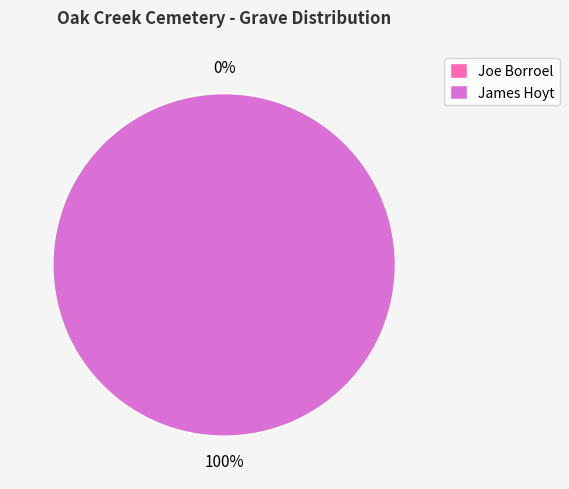

To the nearest percent, what is the combined percentage of James Hoyt and Joe Borroel?

100%